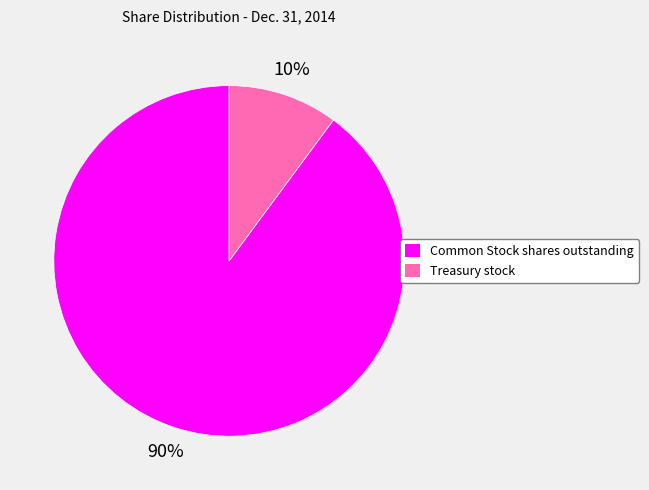

True or false: Treasury stock accounts for 5% of the total.

False